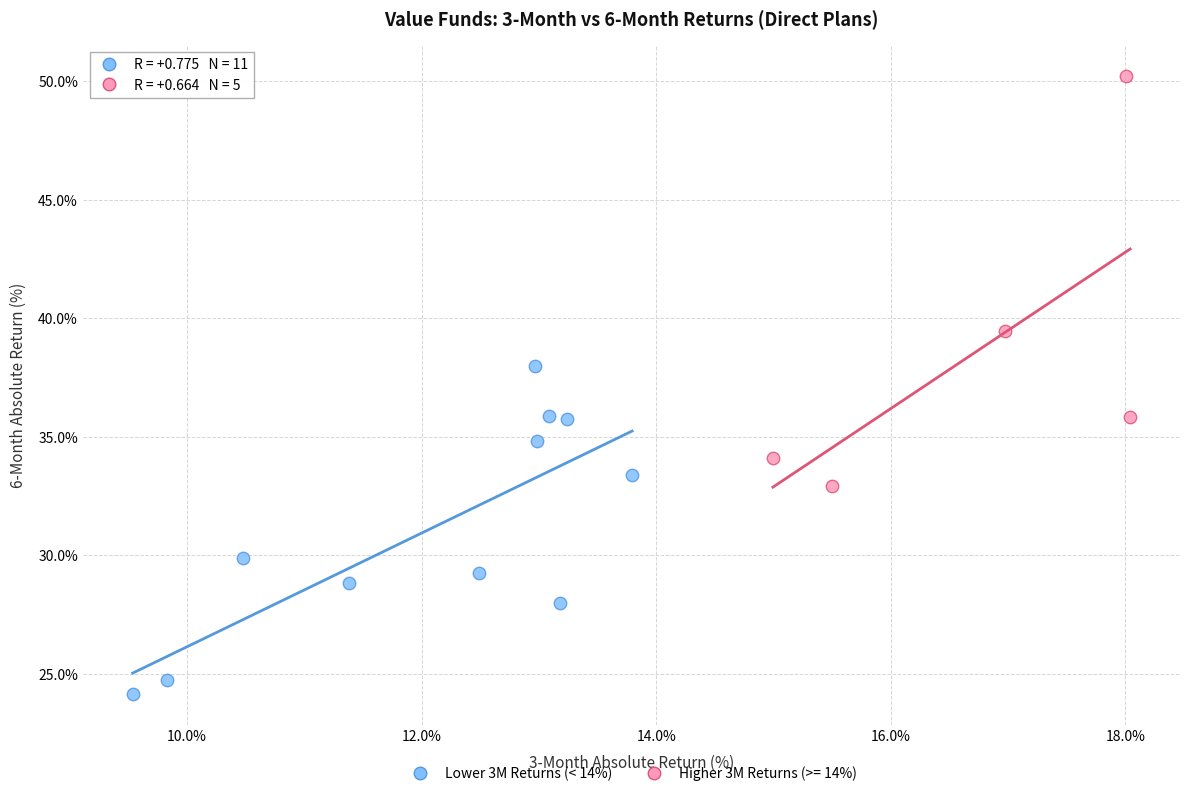

Which series reaches the minimum Y coordinate?

Lower 3M Returns (< 14%)